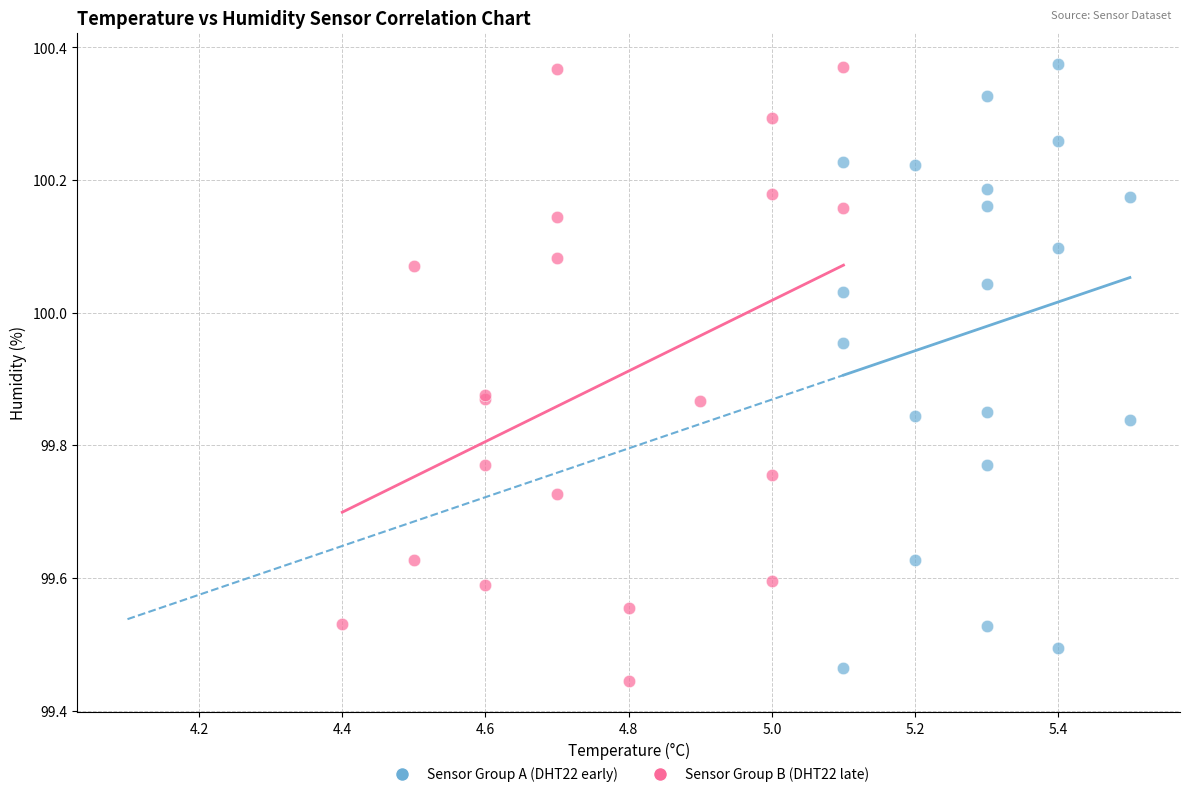

What are all the series names shown in the legend?

Sensor Group A (DHT22 early), Sensor Group B (DHT22 late)